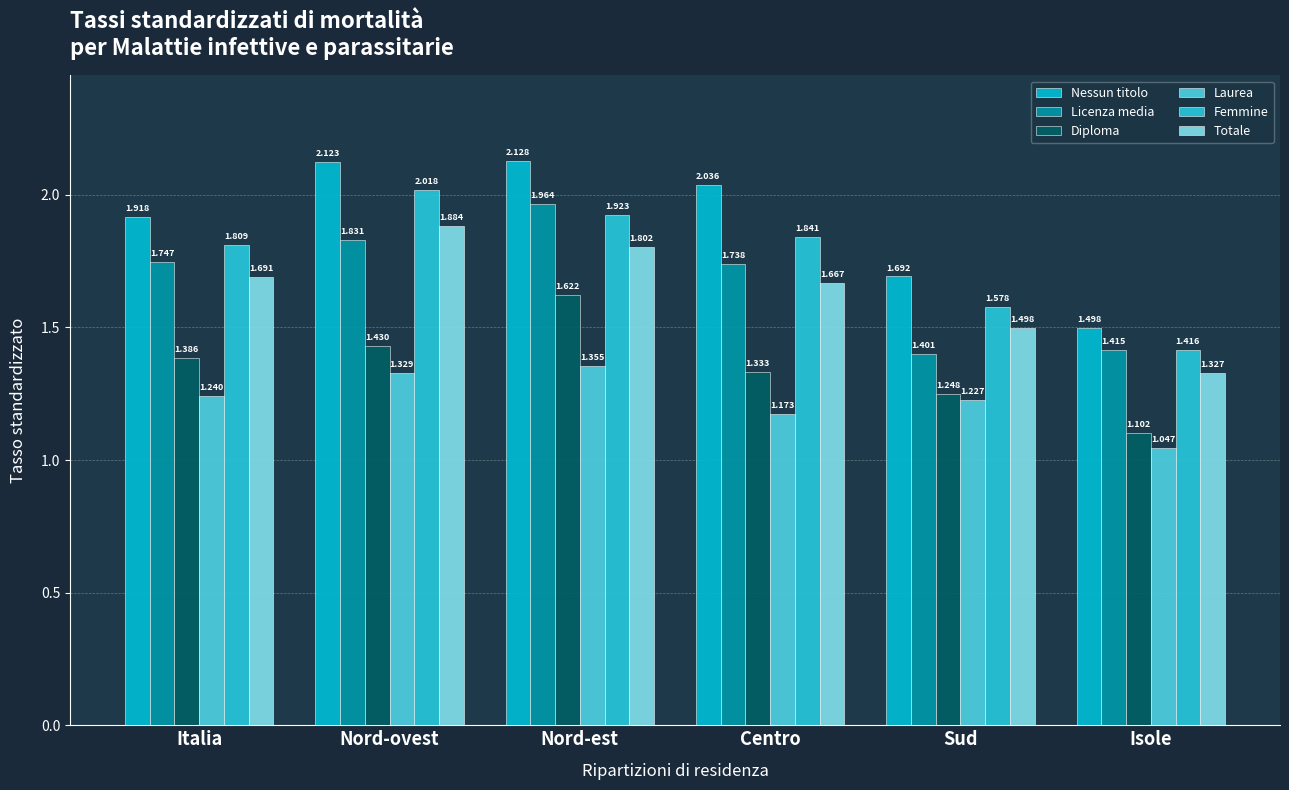

Reading left to right, what are all the values shown in this chart?

Nessun titolo: Italia=1.9	Nord-ovest=2.1	Nord-est=2.1	Centro=2.0	Sud=1.7	Isole=1.5
Licenza media: Italia=1.7	Nord-ovest=1.8	Nord-est=2.0	Centro=1.7	Sud=1.4	Isole=1.4
Diploma: Italia=1.4	Nord-ovest=1.4	Nord-est=1.6	Centro=1.3	Sud=1.2	Isole=1.1
Laurea: Italia=1.2	Nord-ovest=1.3	Nord-est=1.4	Centro=1.2	Sud=1.2	Isole=1.0
Femmine: Italia=1.8	Nord-ovest=2.0	Nord-est=1.9	Centro=1.8	Sud=1.6	Isole=1.4
Totale: Italia=1.7	Nord-ovest=1.9	Nord-est=1.8	Centro=1.7	Sud=1.5	Isole=1.3